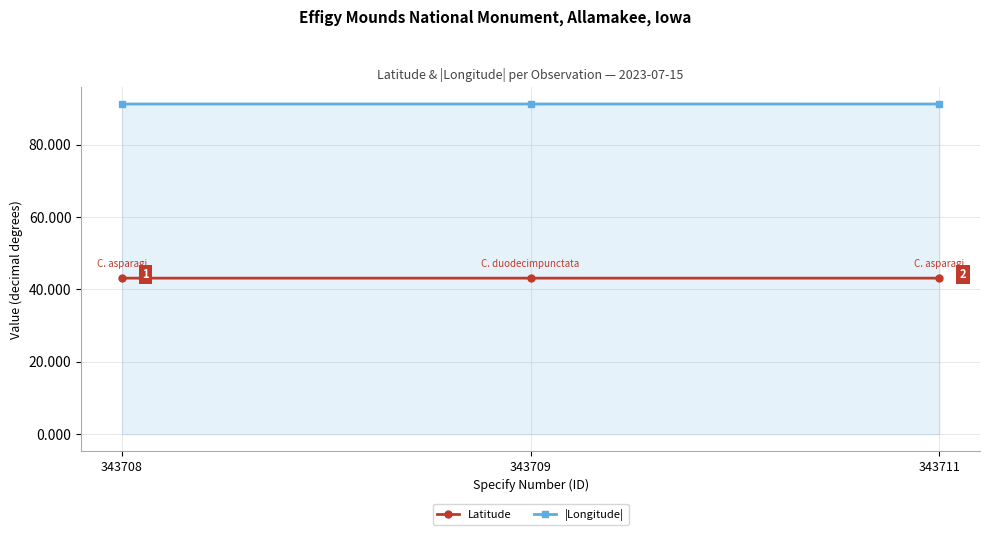

Reading right to left, list all the values displayed in this chart.

Latitude: 343711=43.1	343709=43.1	343708=43.1
|Longitude|: 343711=91.2	343709=91.2	343708=91.2